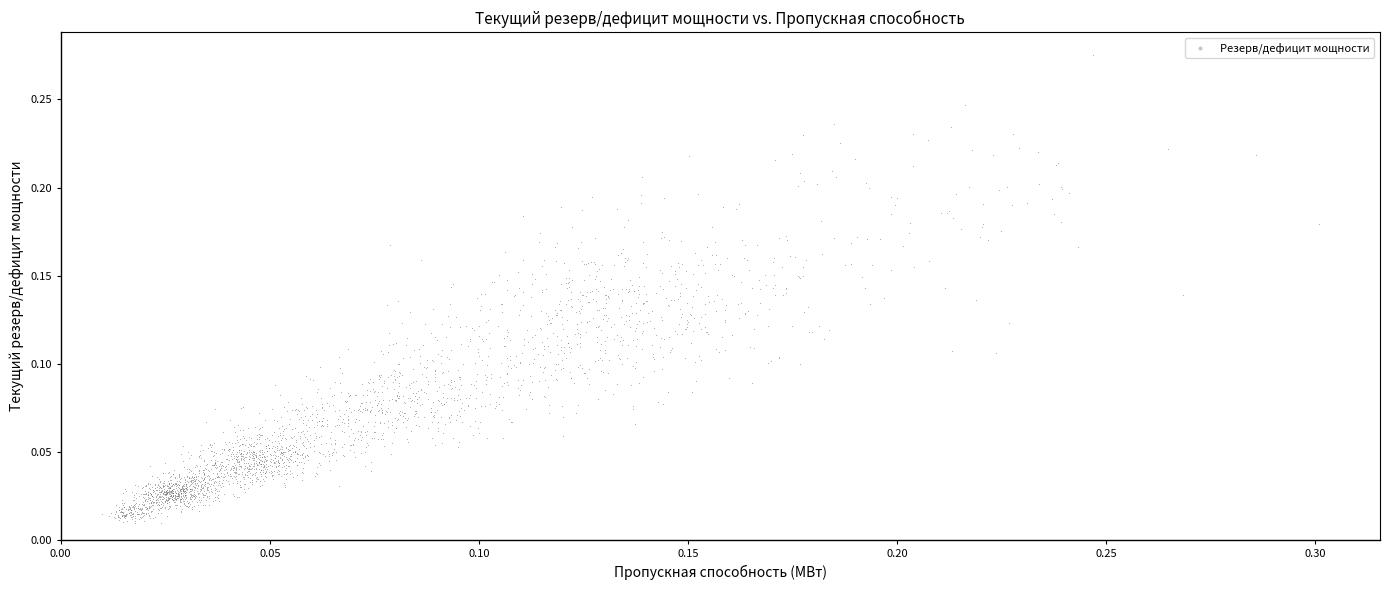

How many data points are displayed?

2640